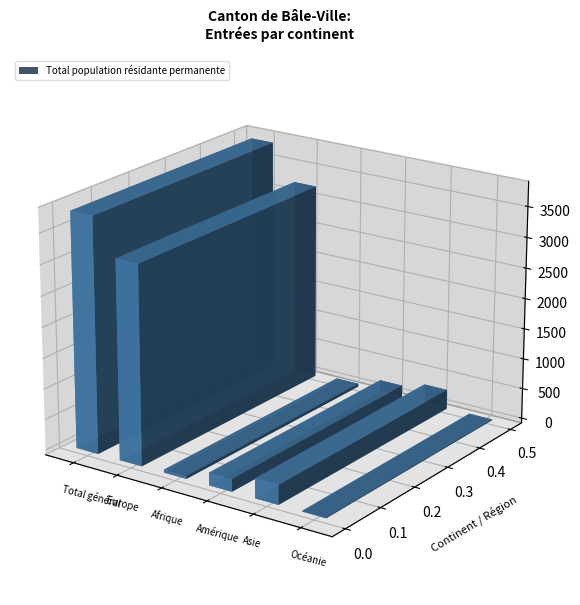

How many values in the Total series exceed 320?

2